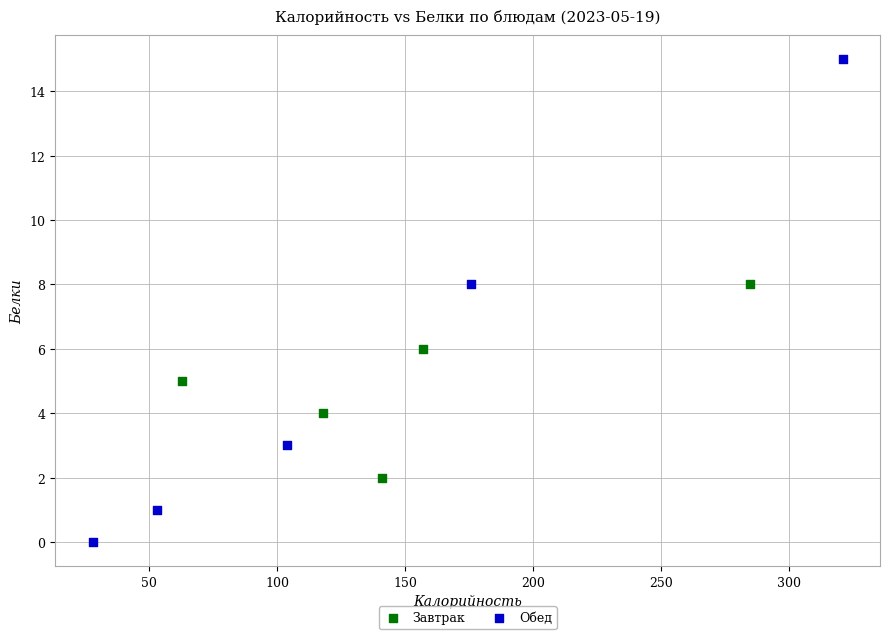

Which series has the largest Y range (max minus min)?

Обед